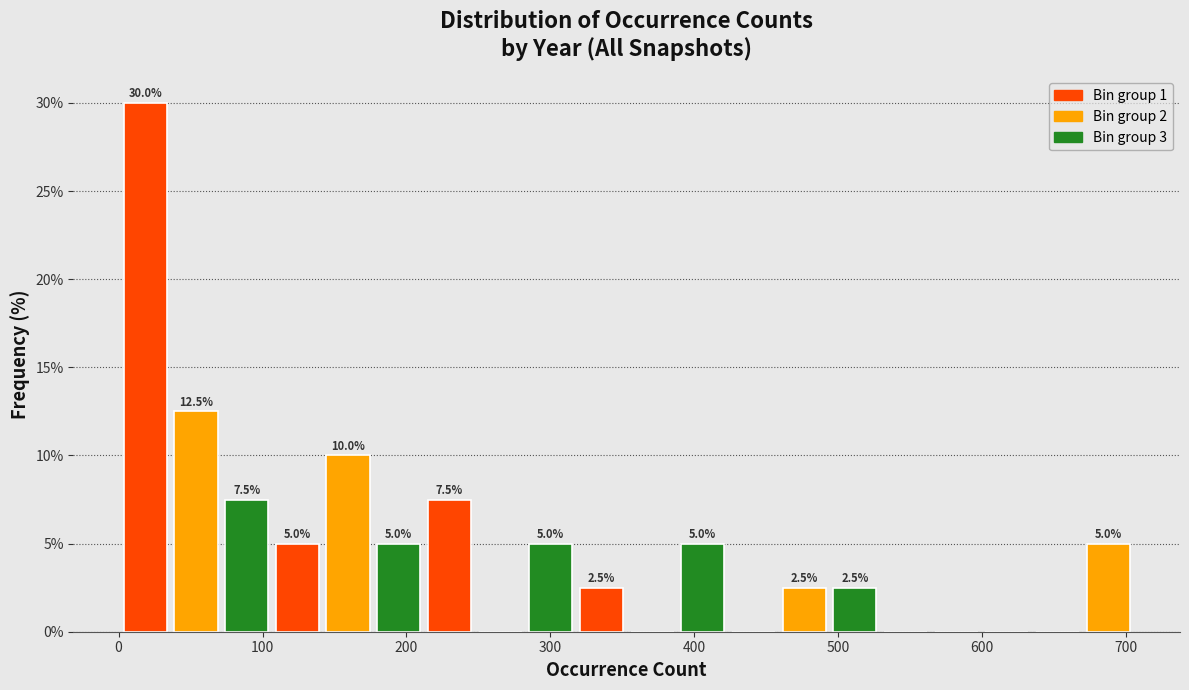

Around what value on the x-axis is the tallest bar? Give the approximate position of its centre, as read against the axis.

20